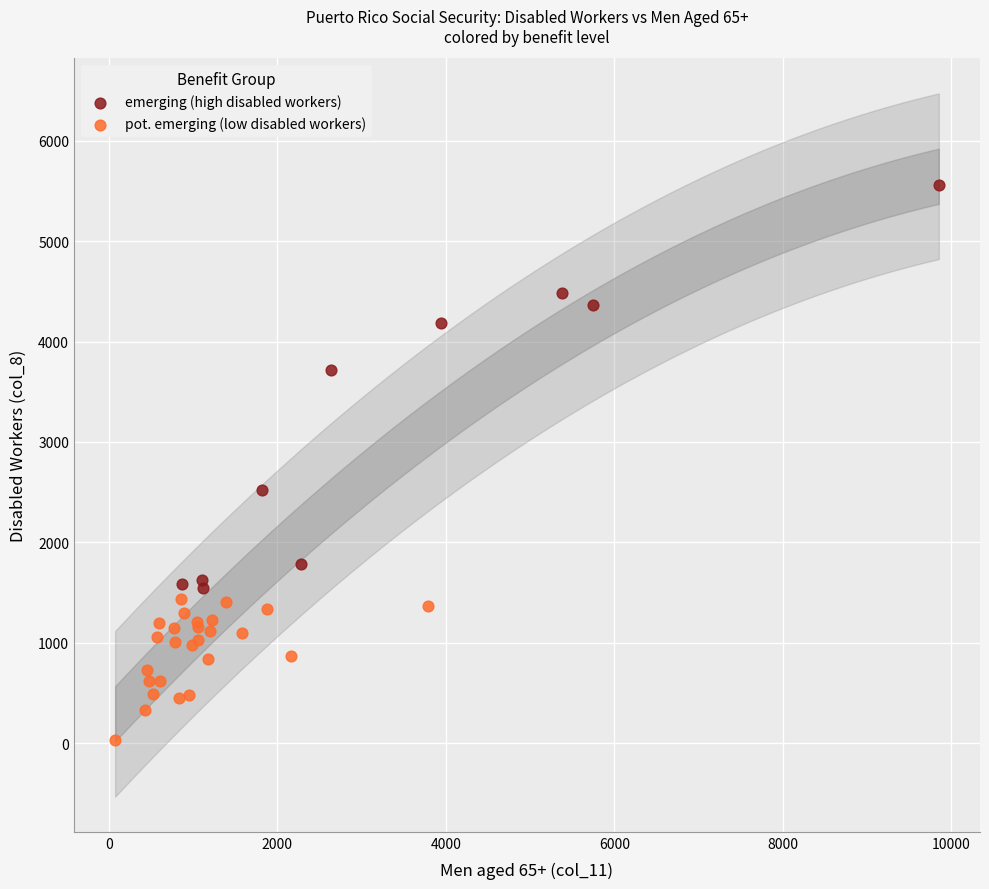

Which series has the largest Y range (max minus min)?

emerging (high disabled workers)